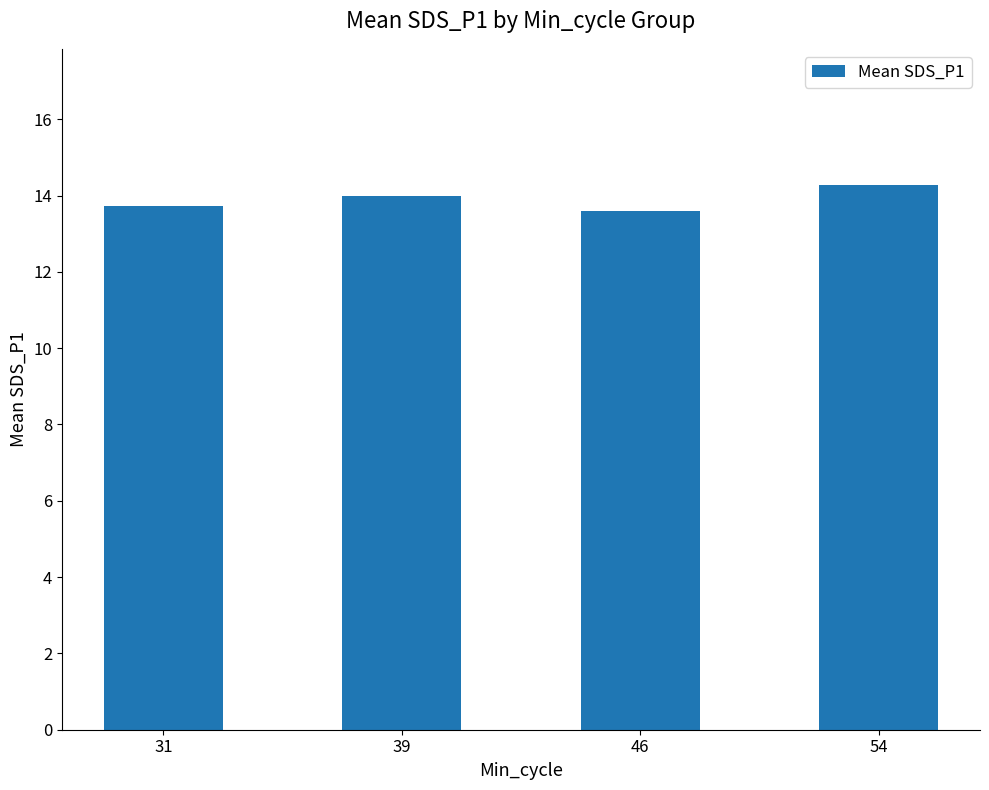

Reading left to right, what are all the values shown in this chart?

31=13.7	39=14.0	46=13.6	54=14.3